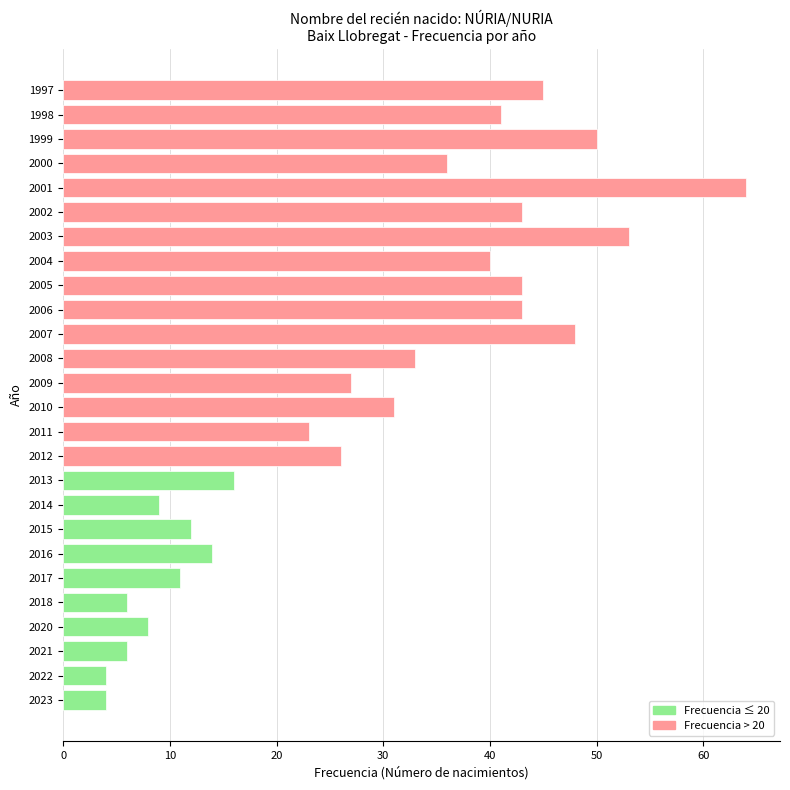

What is the difference between the values at 2018 and 2002?

37